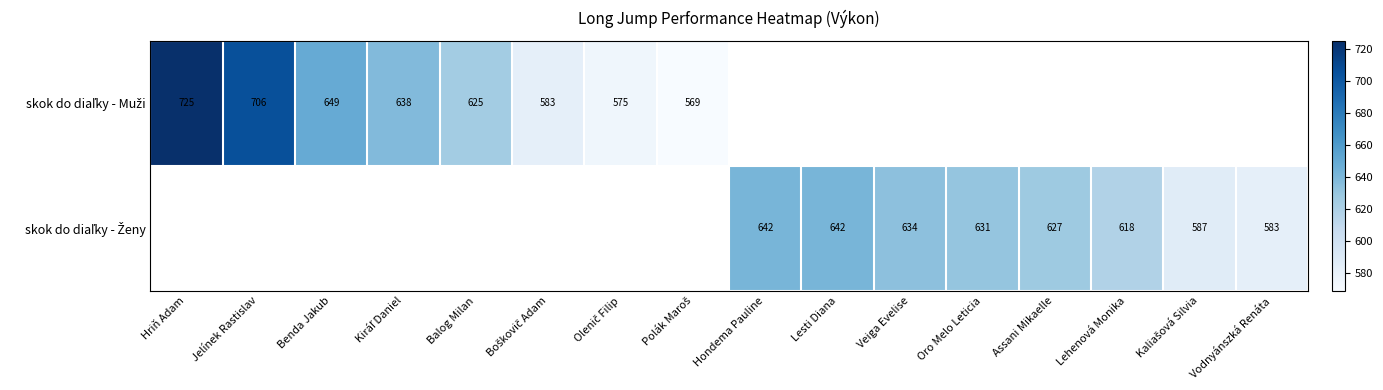

What is the difference between the maximum and minimum values in the skok do diaľky - Muži series?

156.0